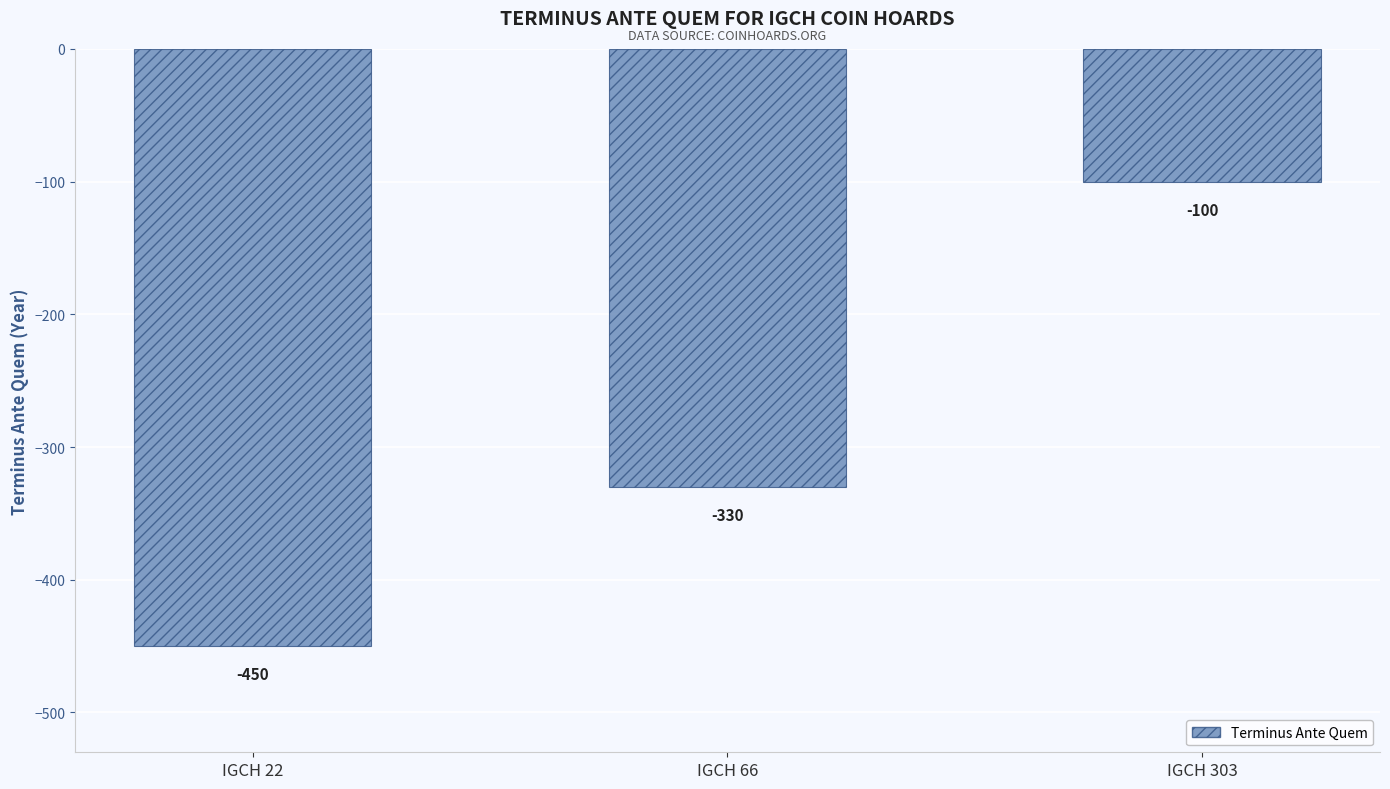

Rank the categories by value from highest to lowest.

IGCH 303, IGCH 66, IGCH 22